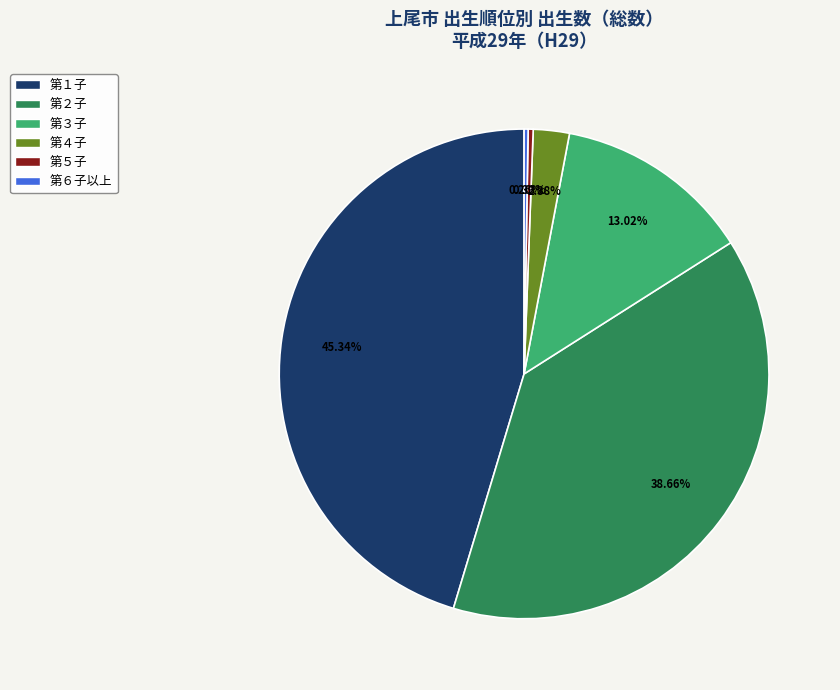

Do 第５子 and 第１子 together represent more than half of the pie?

No